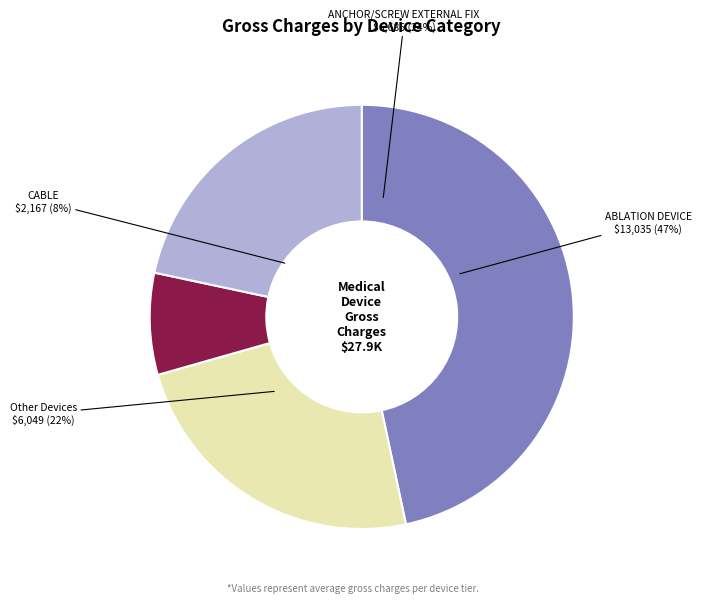

What is the largest slice in the pie chart?

ABLATION DEVICE